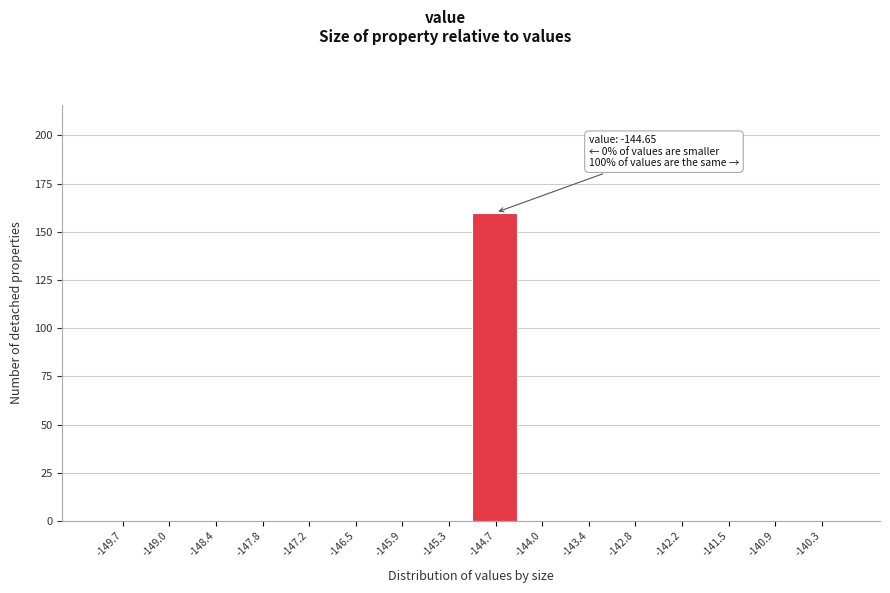

Reading left to right, extract all data points from this chart.

-149.7=0	-149.0=0	-148.4=0	-147.8=0	-147.2=0	-146.5=0	-145.9=0	-145.3=0	-144.7=160	-144.0=0	-143.4=0	-142.8=0	-142.2=0	-141.5=0	-140.9=0	-140.3=0